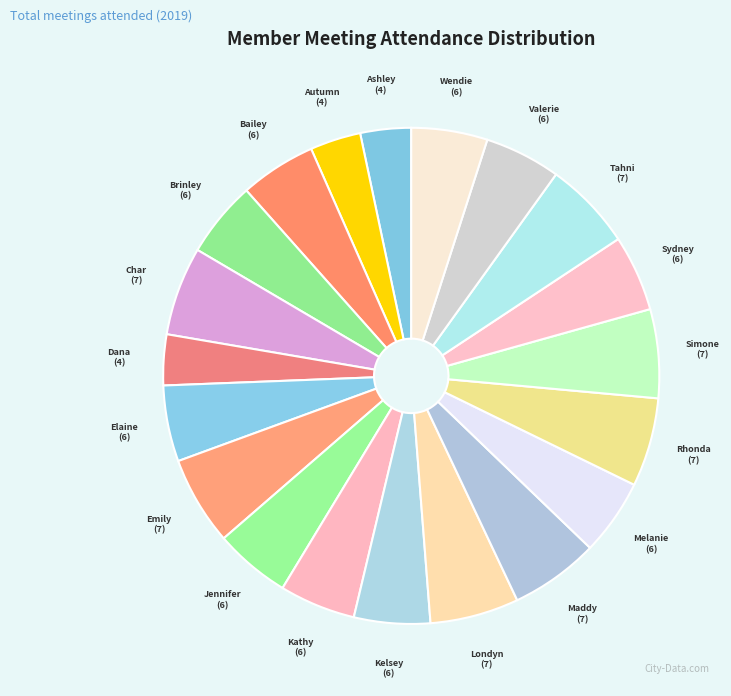

To the nearest percent, what is the difference between the largest and smallest slice percentages?

2%